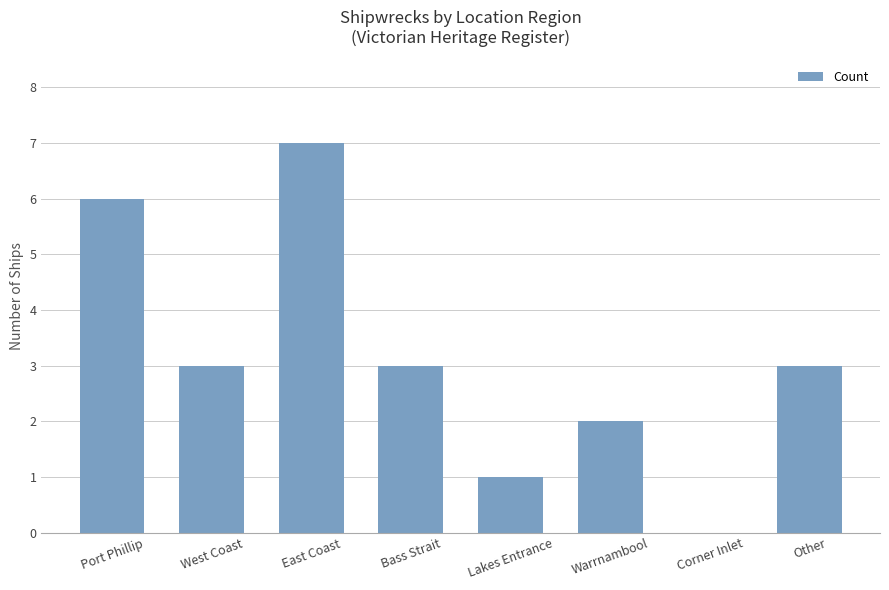

The value at West Coast is 2. True or false?

False